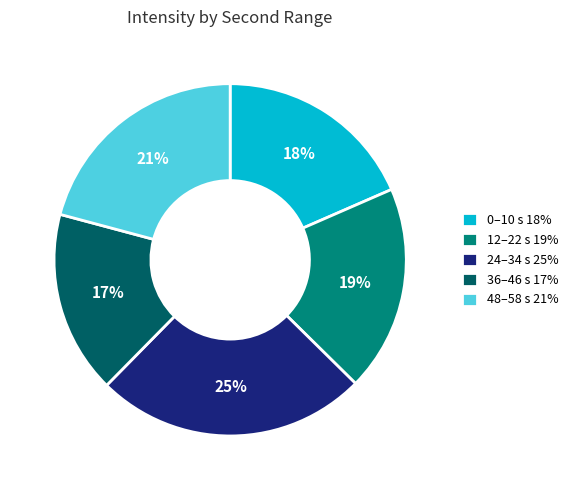

To the nearest percent, what is the average slice percentage?

20%